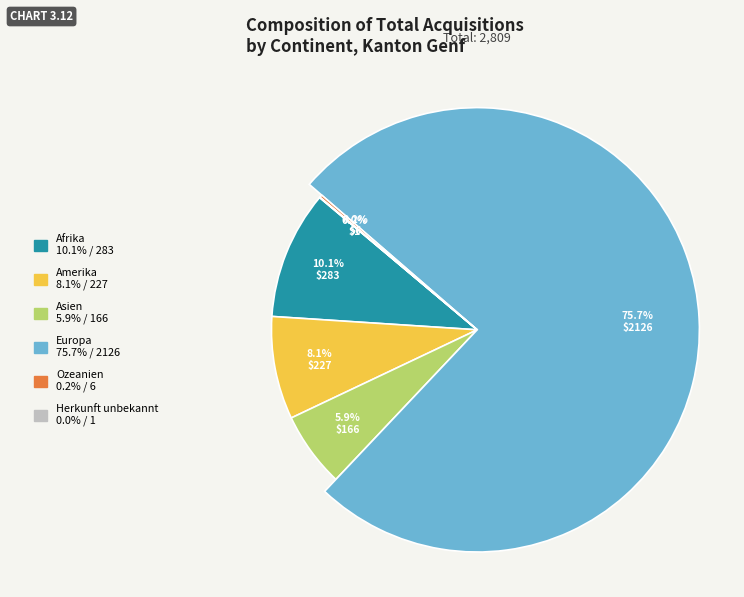

Does any single category account for the majority?

Yes